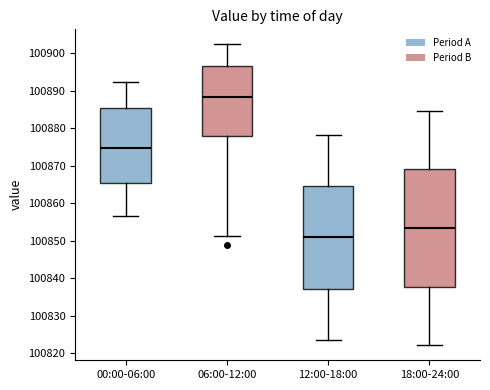

Reading left to right, read every box against the y-axis: the position of its median line, the range the box covers, and the ends of its whiskers. The values are not printed on the chart, so give them approximately, as read against the axis.

00:00-06:00: median 100875, box 100865 to 100885, whiskers 100857 to 100892
06:00-12:00: median 100888, box 100878 to 100897, whiskers 100851 to 100902
12:00-18:00: median 100851, box 100837 to 100865, whiskers 100824 to 100878
18:00-24:00: median 100853, box 100838 to 100869, whiskers 100822 to 100885